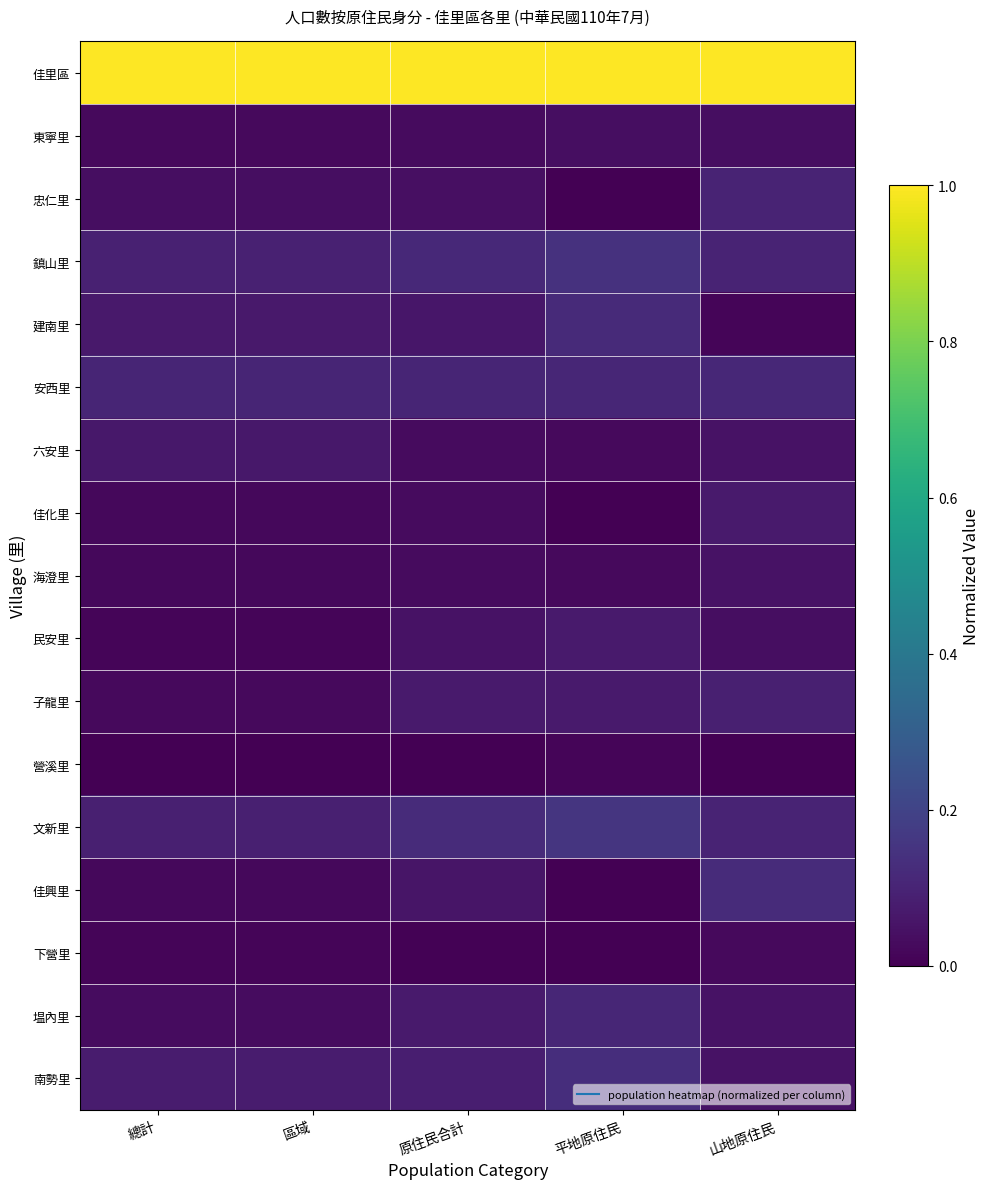

What is the total value across all series at 區域?

1.7